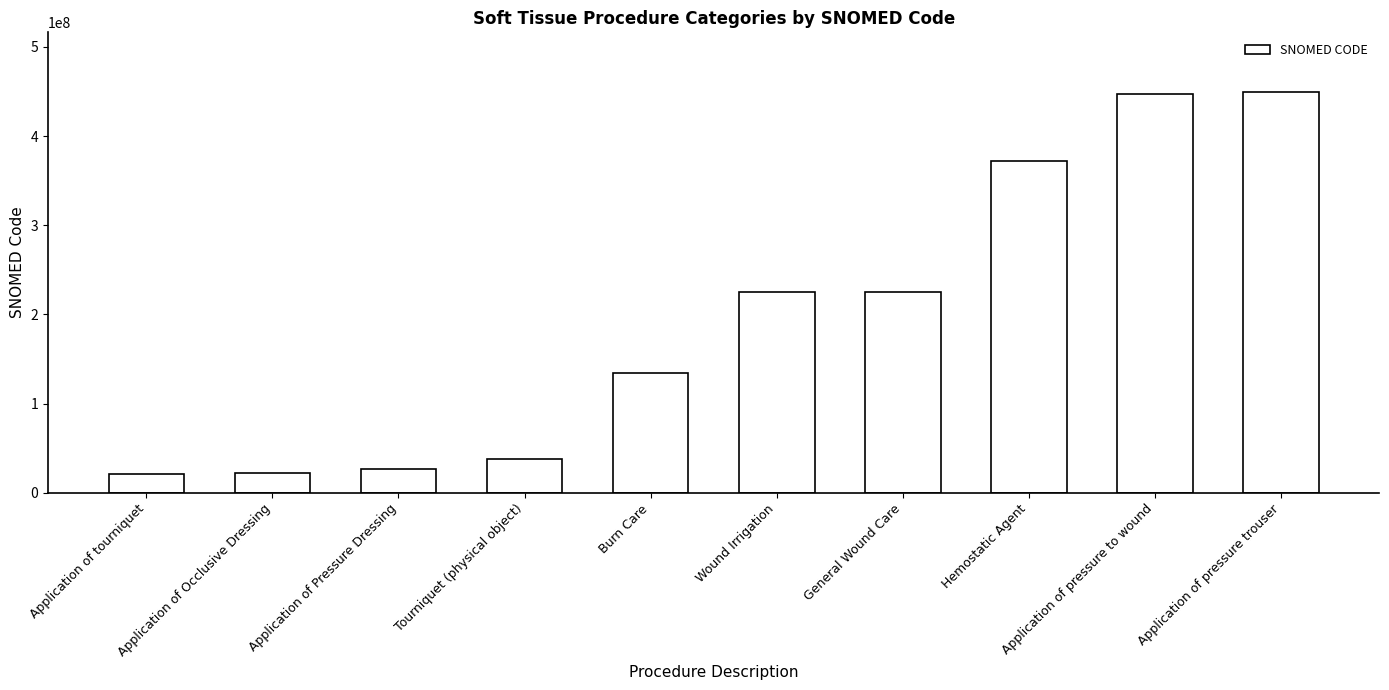

Read the value at Tourniquet (physical object).

38141007